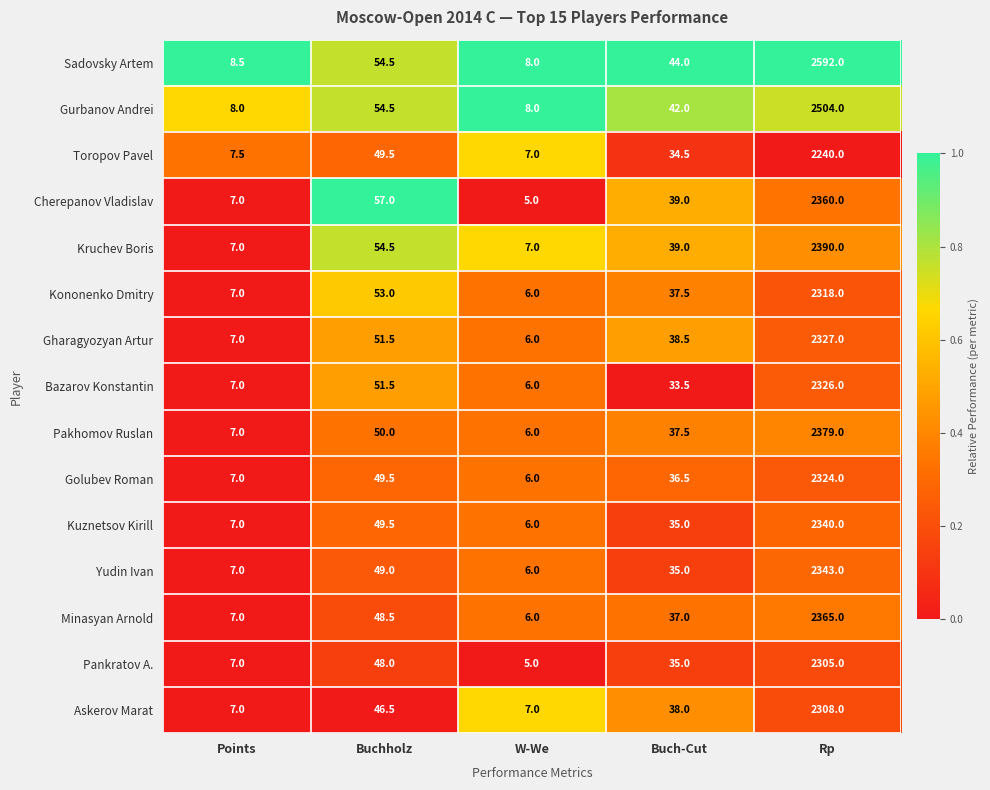

What is the total value across all series at Points?

108.0